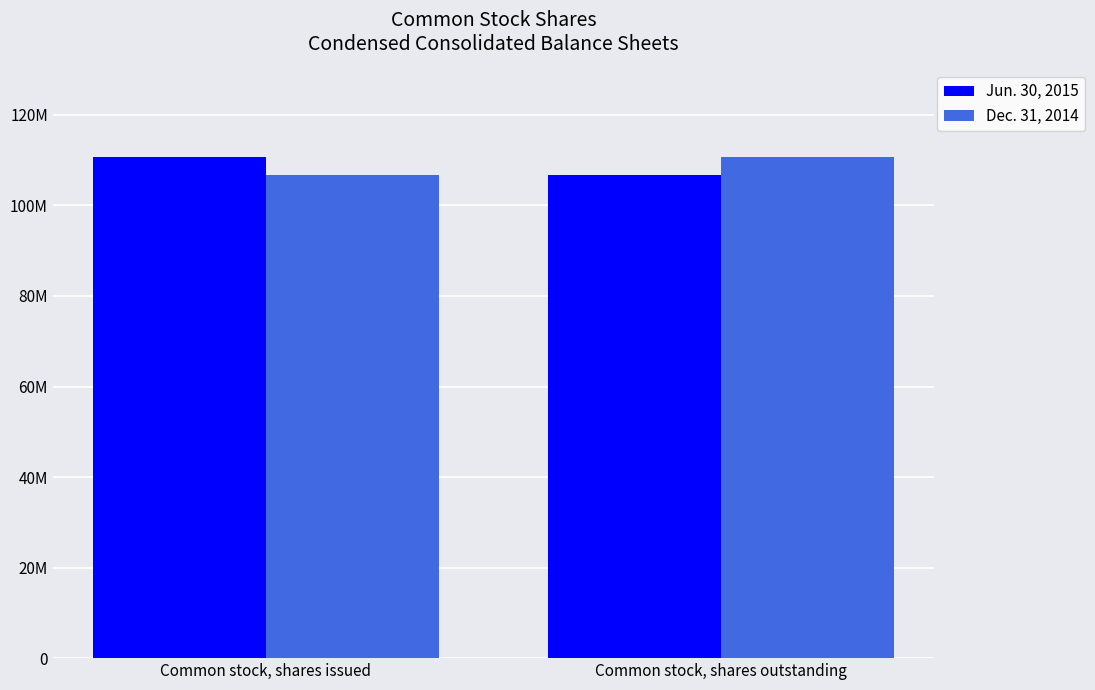

Are the bars horizontal?

No